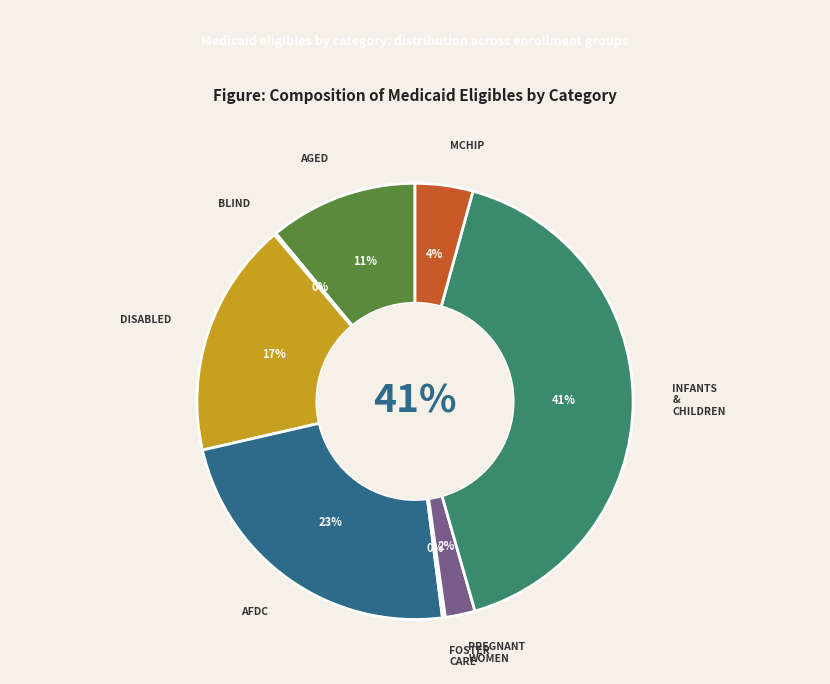

Which category has the biggest portion of the pie?

INFANTS & CHILDREN